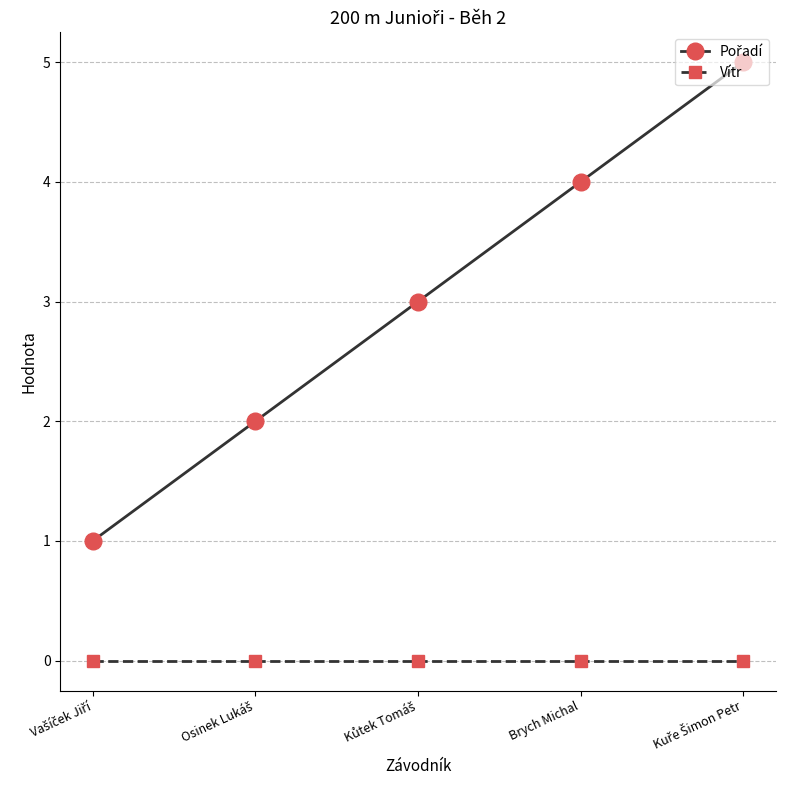

What is the maximum value shown in the chart?

5